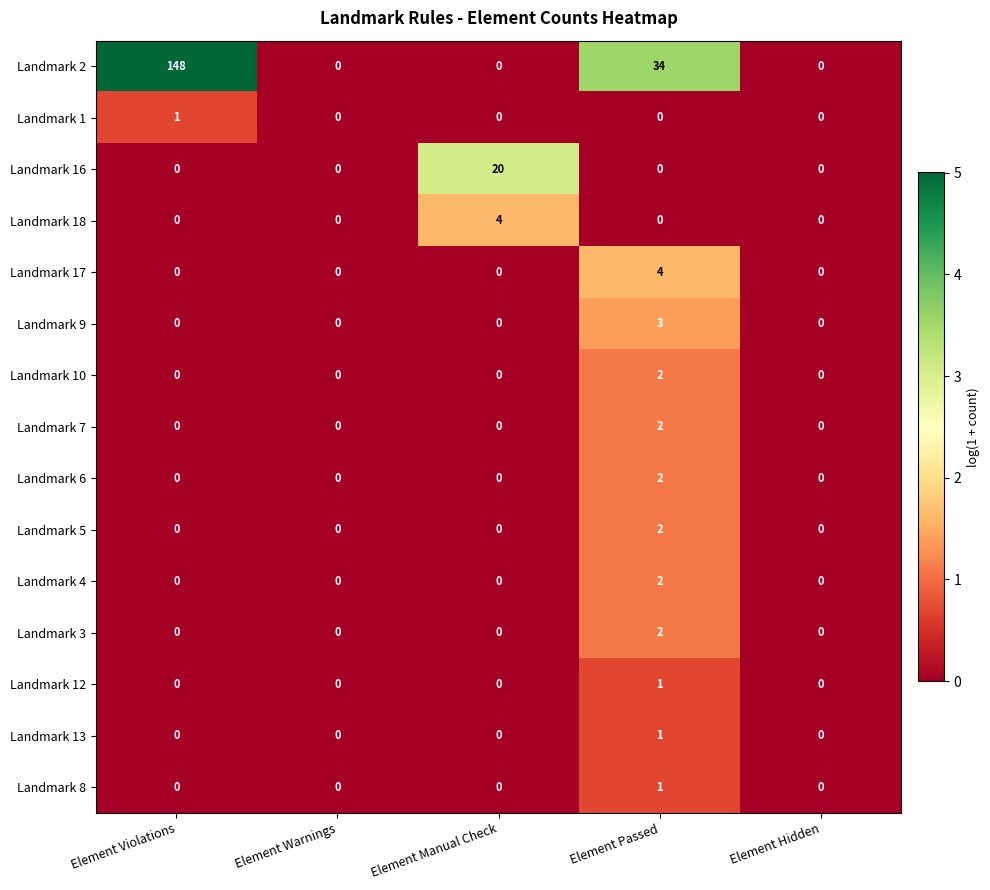

Is it true that Landmark 3 equals 2 at Element Passed?

True